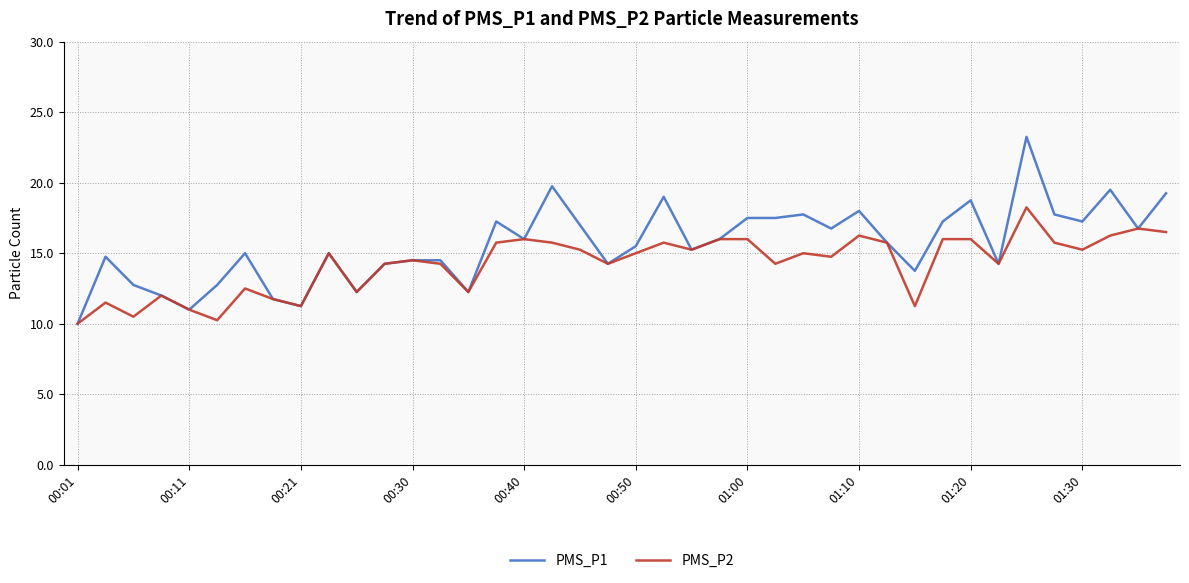

Which series has the widest spread of values?

PMS_P1